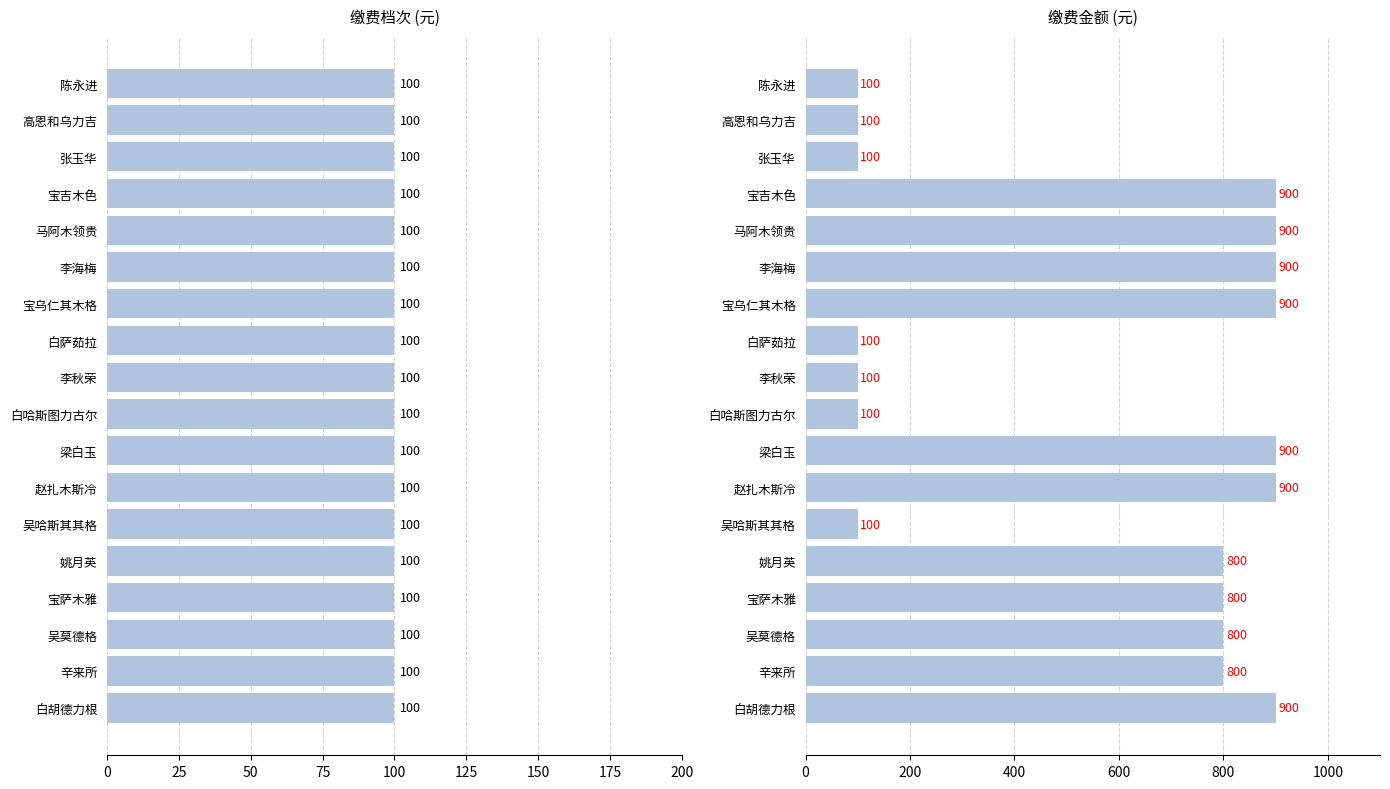

Is the value of 缴费金额 at 14 greater than the value of 缴费档次 at 100?

Yes